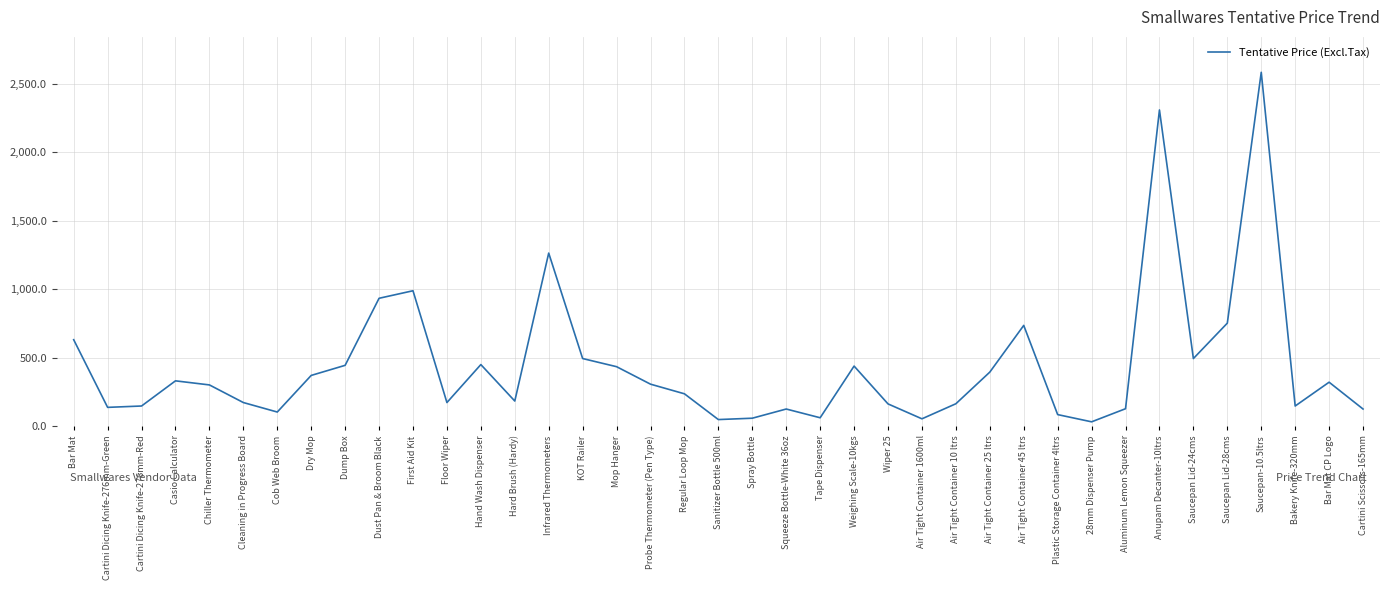

How many lines are shown in the chart?

1